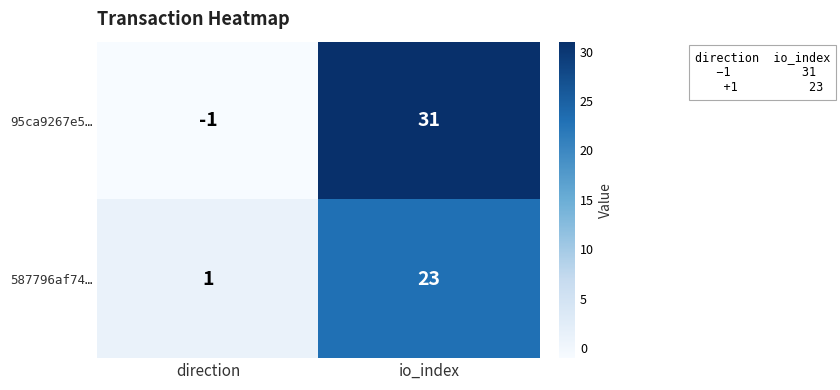

The value of 587796af74… at direction is 2. True or false?

False